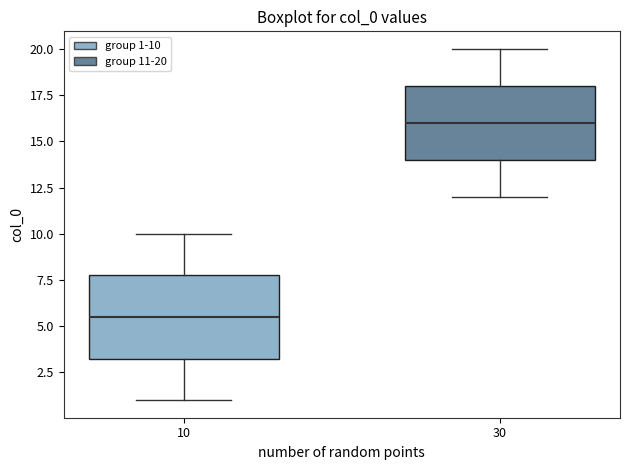

Which box's median line is the lowest?

10